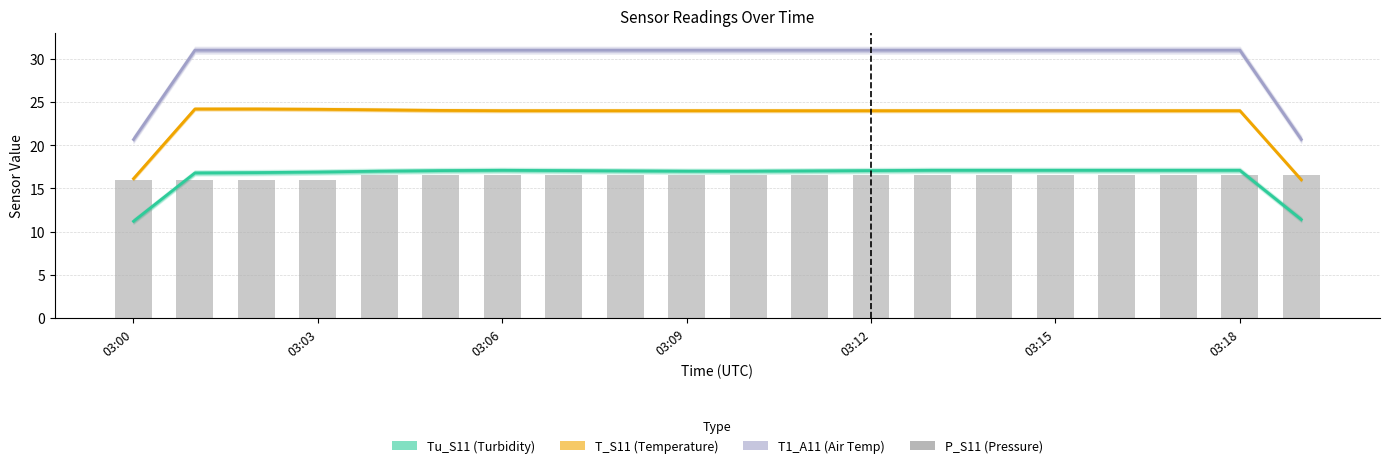

Where is P_S11 nearest to the value 16?

03:00